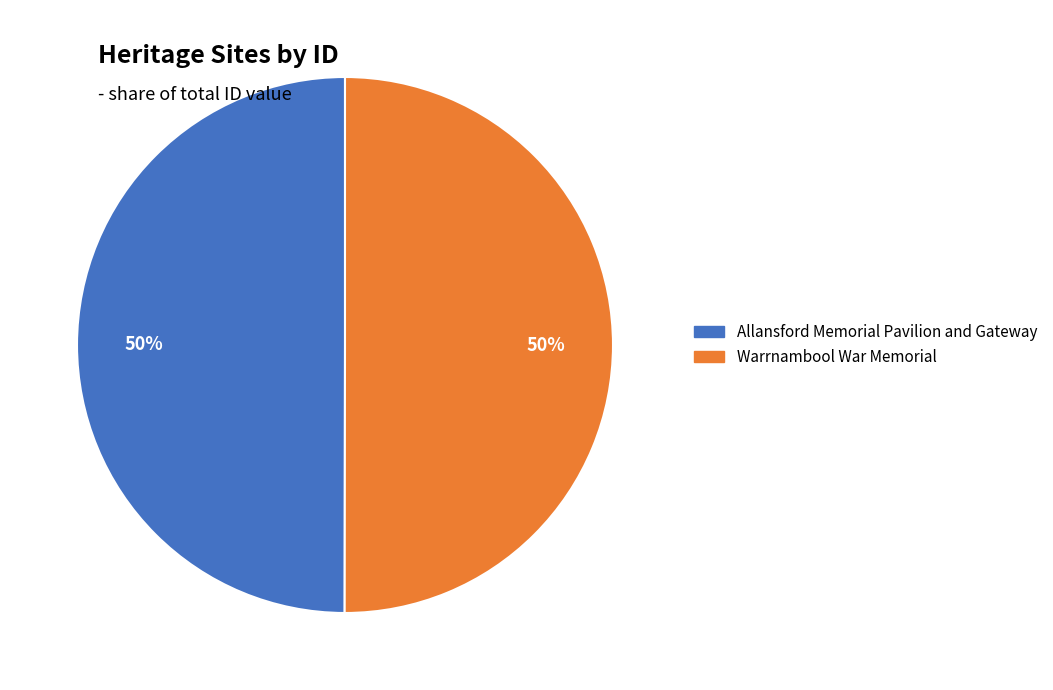

To the nearest percent, what portion does Allansford Memorial Pavilion and Gateway represent?

50%